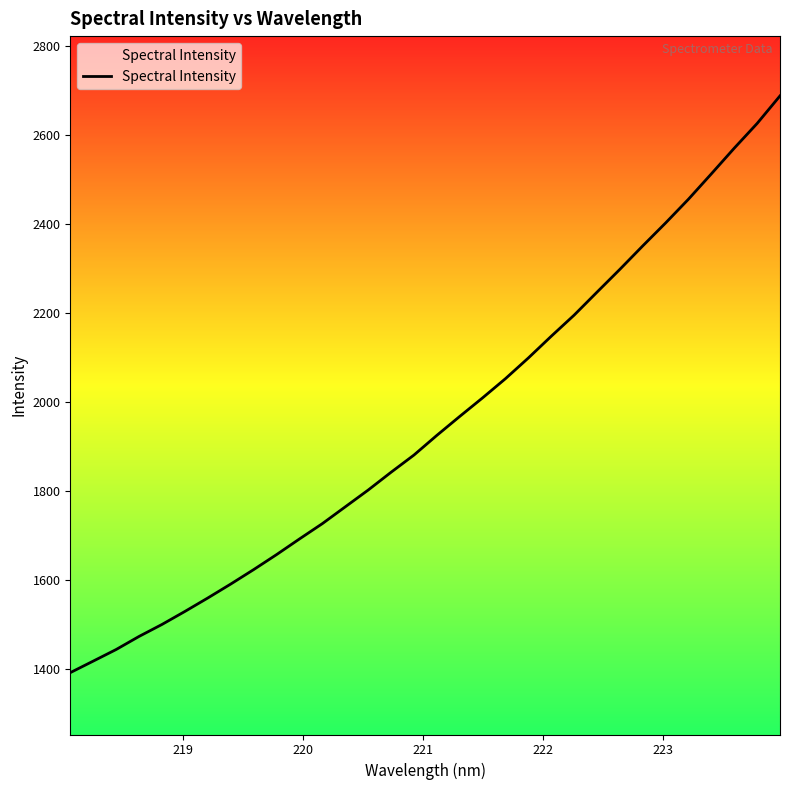

What is the difference between the maximum and minimum values?

1297.1